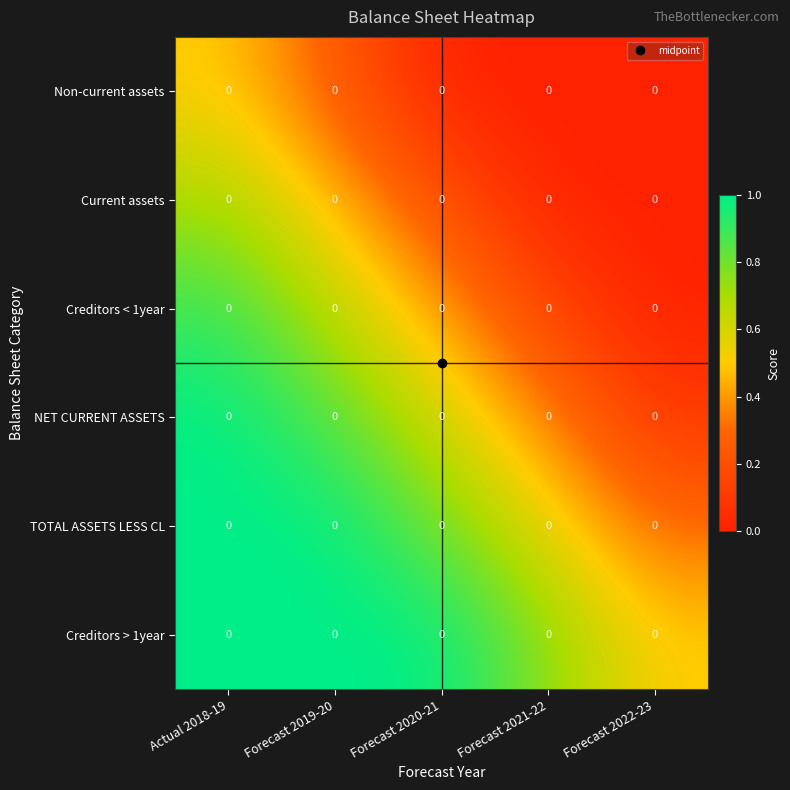

Count the number of data series in this chart.

6